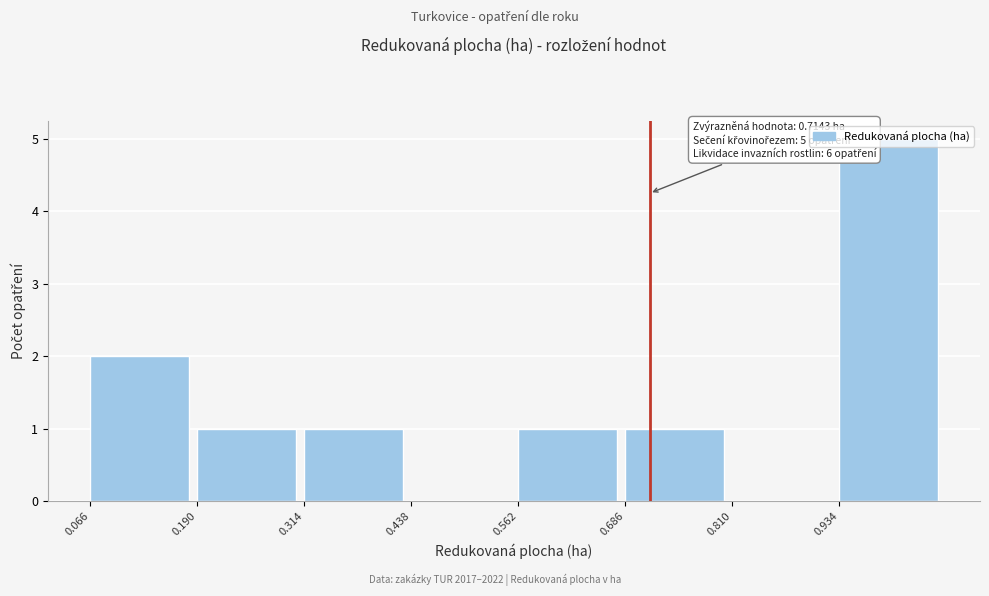

Over which range of the x-axis is the bar tallest?

0.94 to 1.06